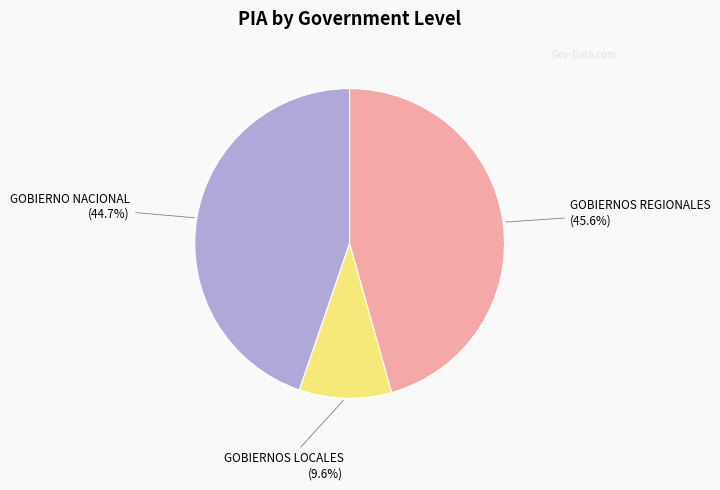

Is the sum of GOBIERNOS REGIONALES and GOBIERNO NACIONAL greater than half?

Yes